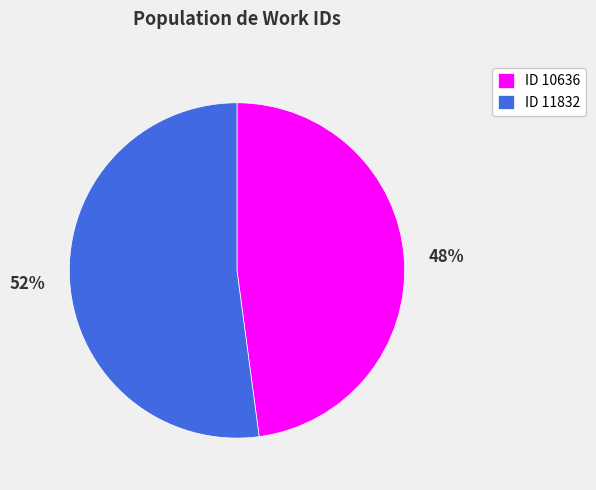

Which category has the smallest portion of the pie?

ID 10636